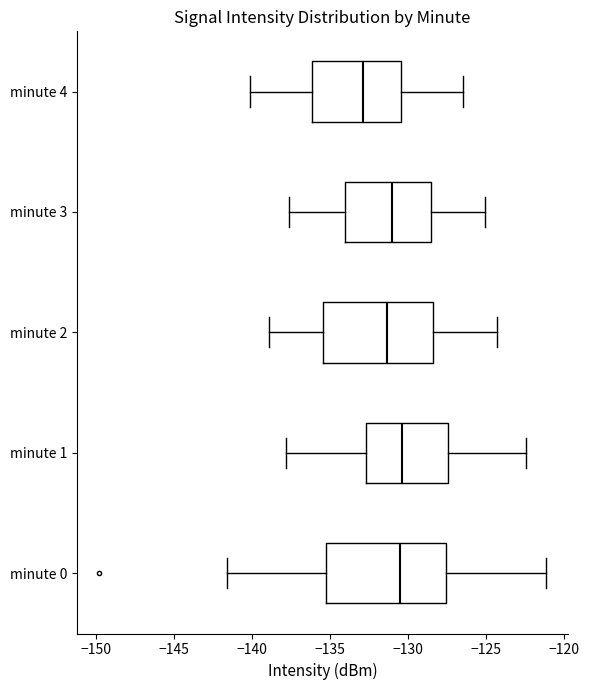

Reading bottom to top, transcribe this box plot: for each box, give where its median line is, the range the box spans, and where its two whiskers end, as read against the x-axis. The values are not printed on the chart, so give them approximately, as read against the axis.

minute 0: median -130.5, box -135.0 to -127.5, whiskers -141.5 to -121.0
minute 1: median -130.5, box -132.5 to -127.5, whiskers -138.0 to -122.5
minute 2: median -131.5, box -135.5 to -128.5, whiskers -139.0 to -124.5
minute 3: median -131.0, box -134.0 to -128.5, whiskers -137.5 to -125.0
minute 4: median -133.0, box -136.0 to -130.5, whiskers -140.0 to -126.5